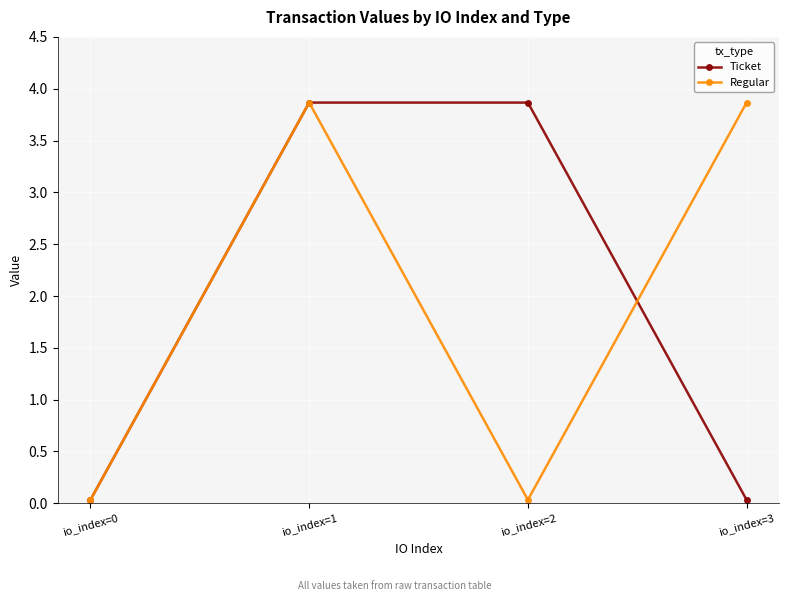

What is the maximum value for Ticket?

3.9